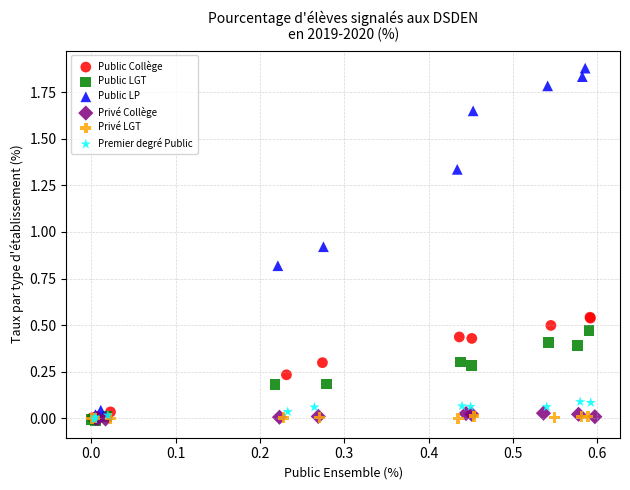

Which series contains the highest Y value?

Public LP